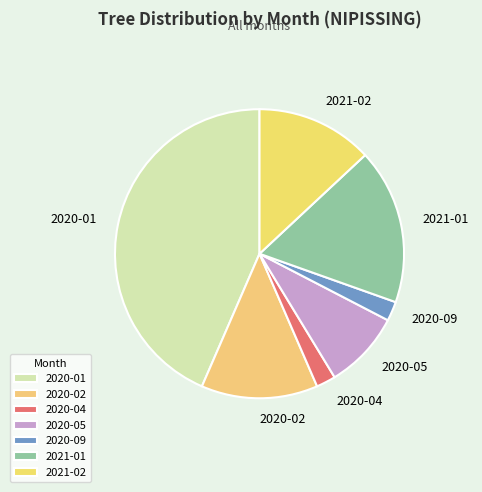

Which slice is the largest?

2020-01